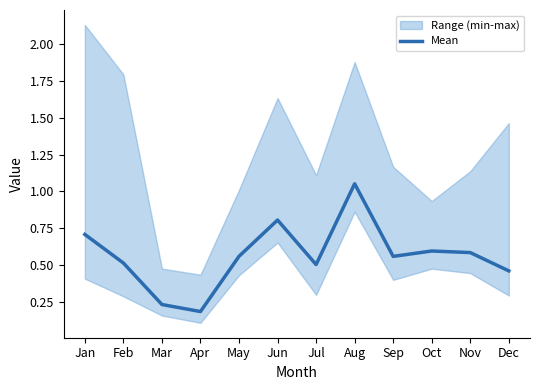

What is the sum of the values at Aug and Oct?

1.6